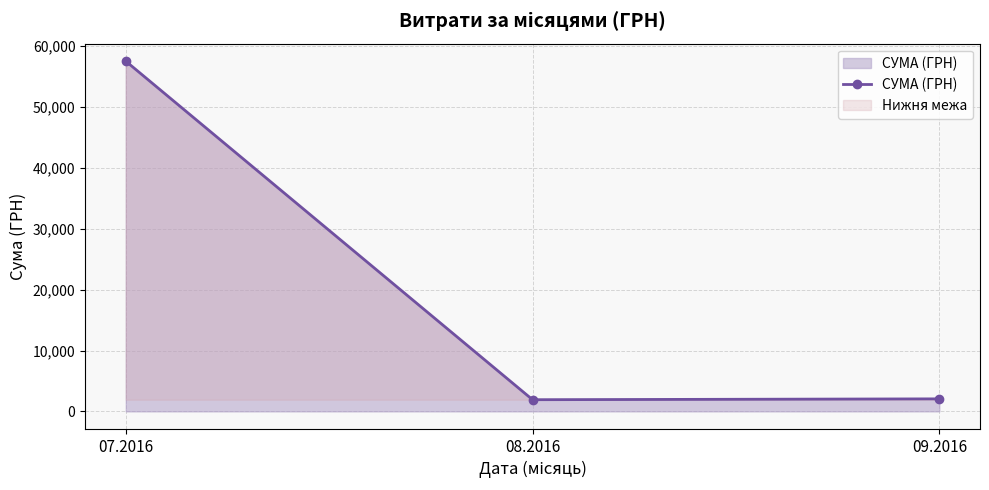

Rank the categories by value from highest to lowest.

07.2016, 09.2016, 08.2016